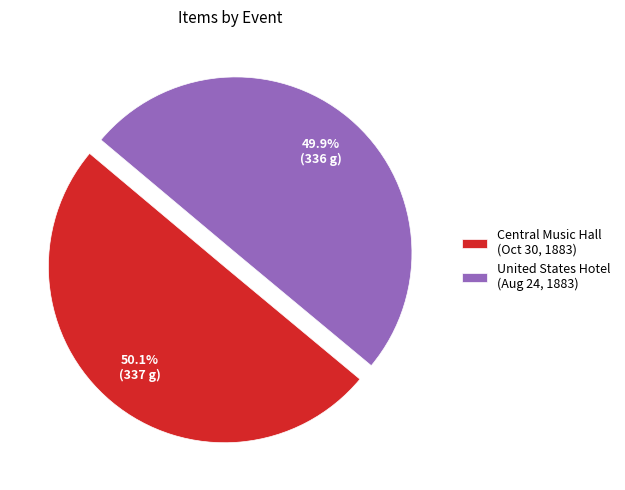

Rank the categories by value from lowest to highest.

United States Hotel (Aug 24, 1883), Central Music Hall (Oct 30, 1883)